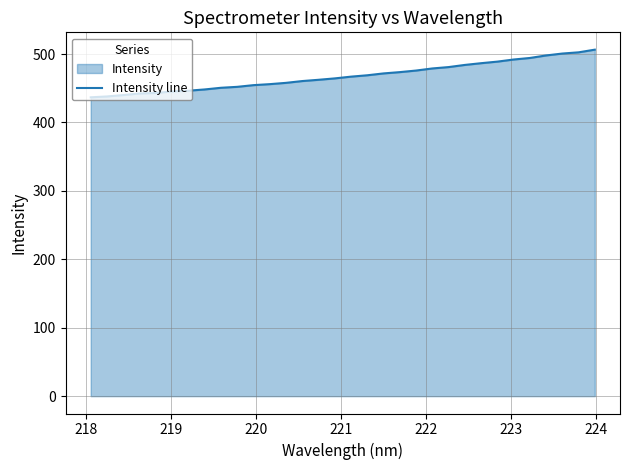

What is the minimum value shown in the chart?

436.8